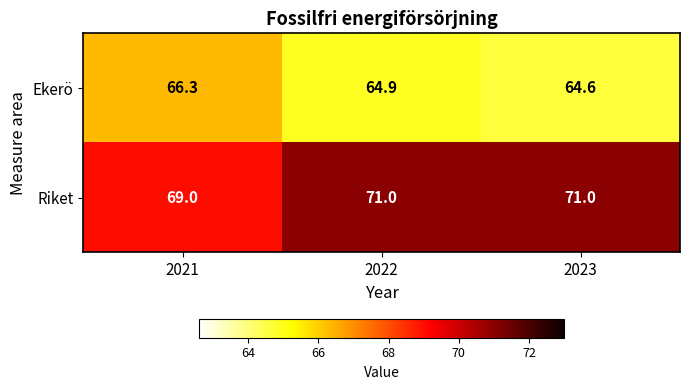

At how many categories does at least one series exceed 66?

3